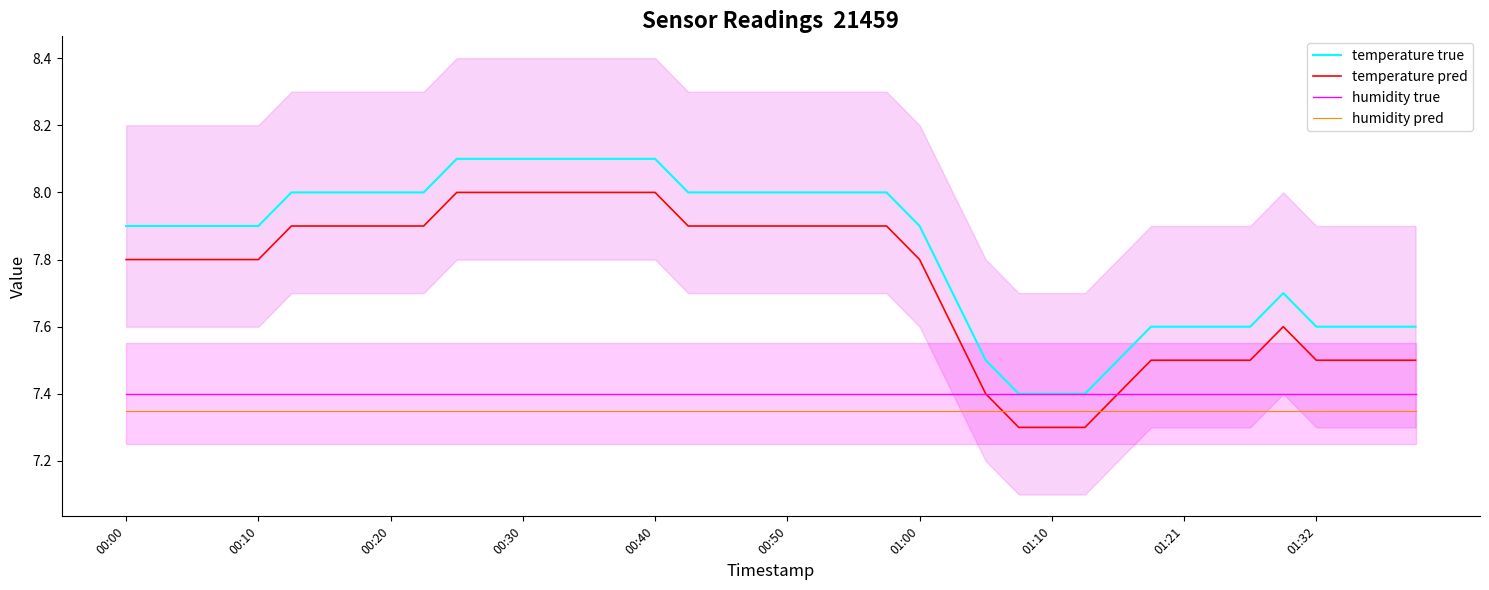

Which series has the largest range (max minus min)?

temperature true